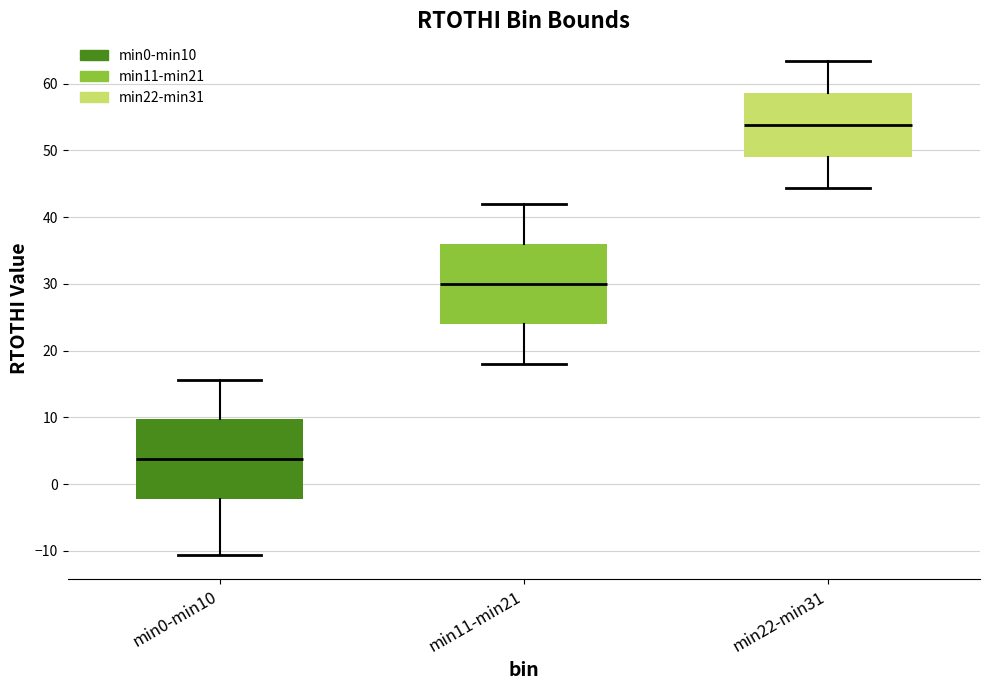

Where does the lower whisker of the box for min22-min31 end on the y-axis? The values are not printed on the chart, so give them approximately, as read against the axis.

44